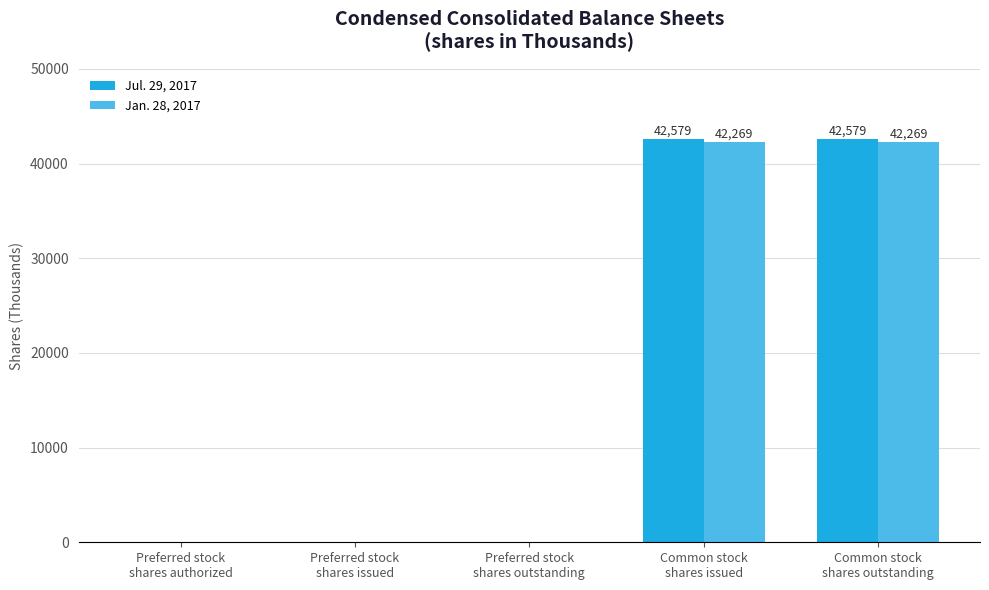

What is the maximum value shown in the chart?

42579